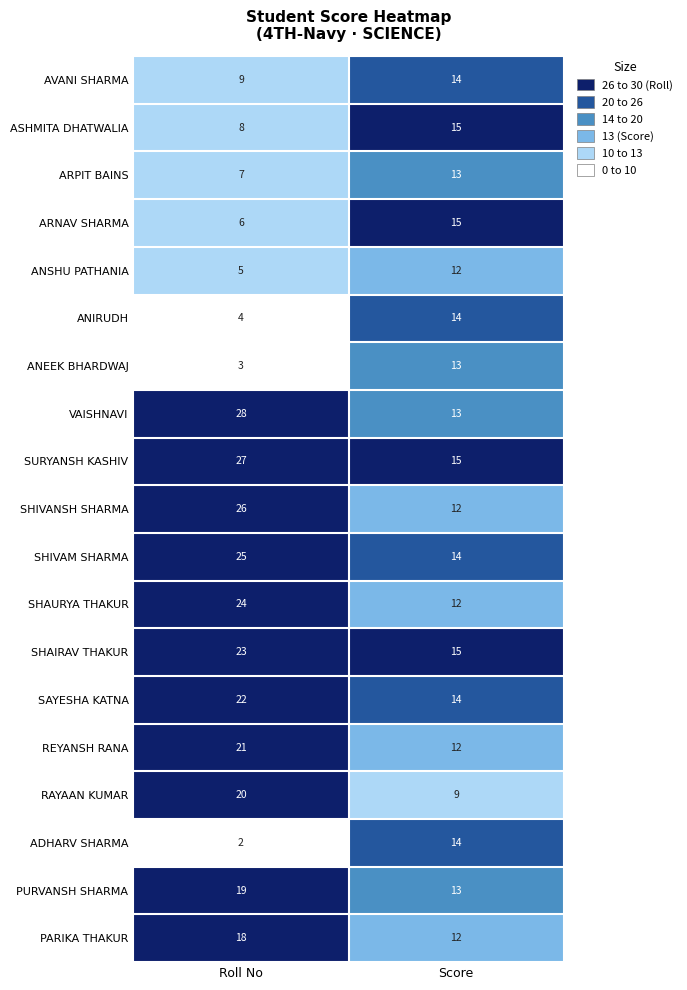

Rank the categories by VAISHNAVI value from lowest to highest.

Score, Roll No